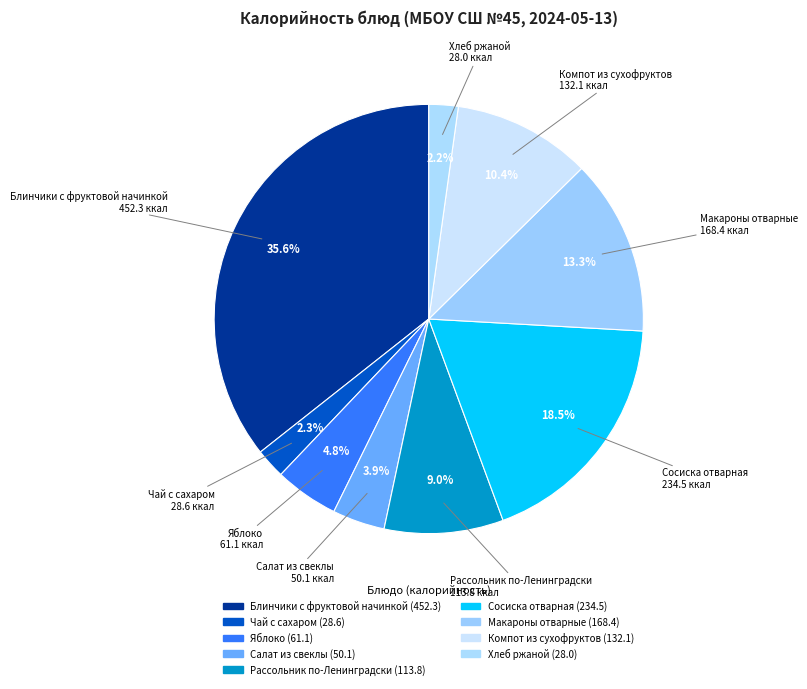

What is the smallest slice in the pie chart?

Хлеб ржаной